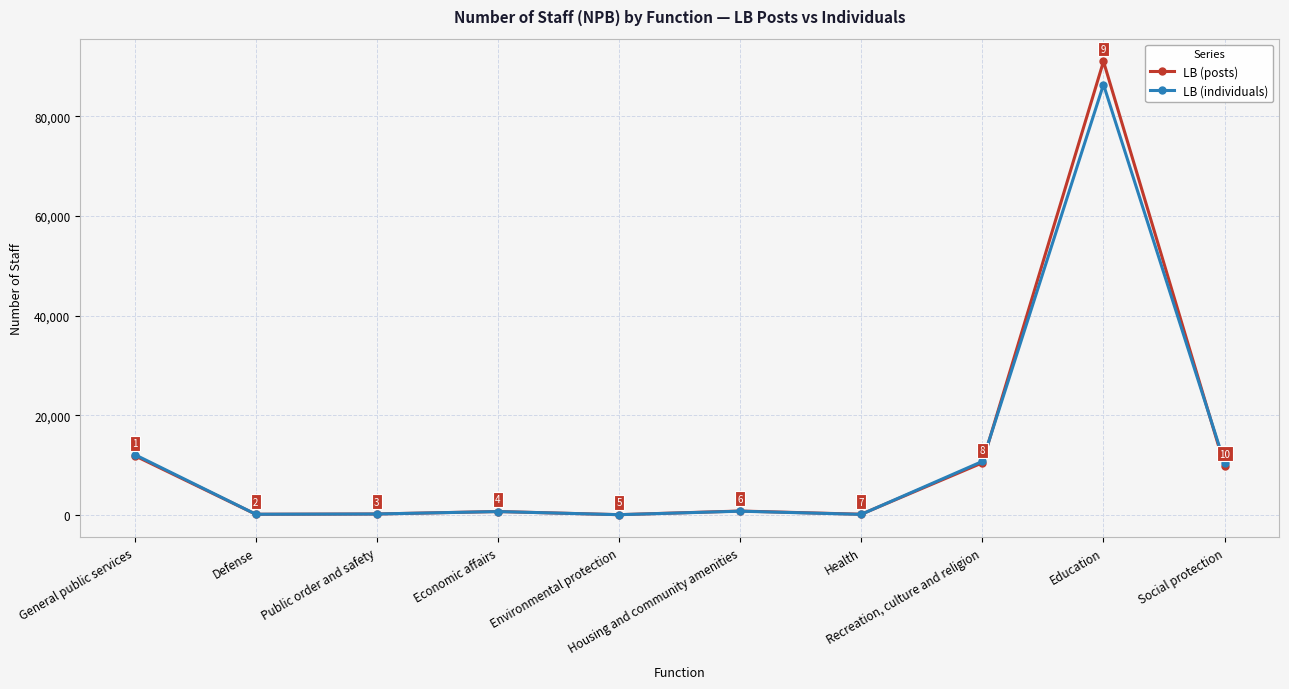

How many data points does each series have?

10